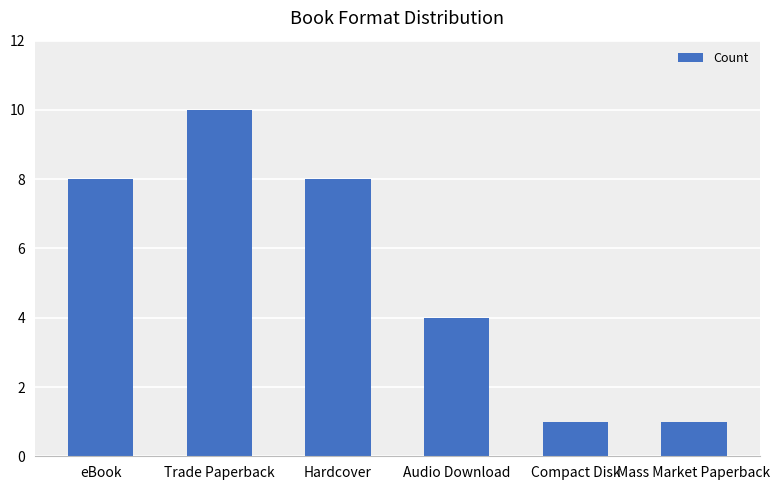

What is the label of the 2nd bar from the left?

Trade Paperback